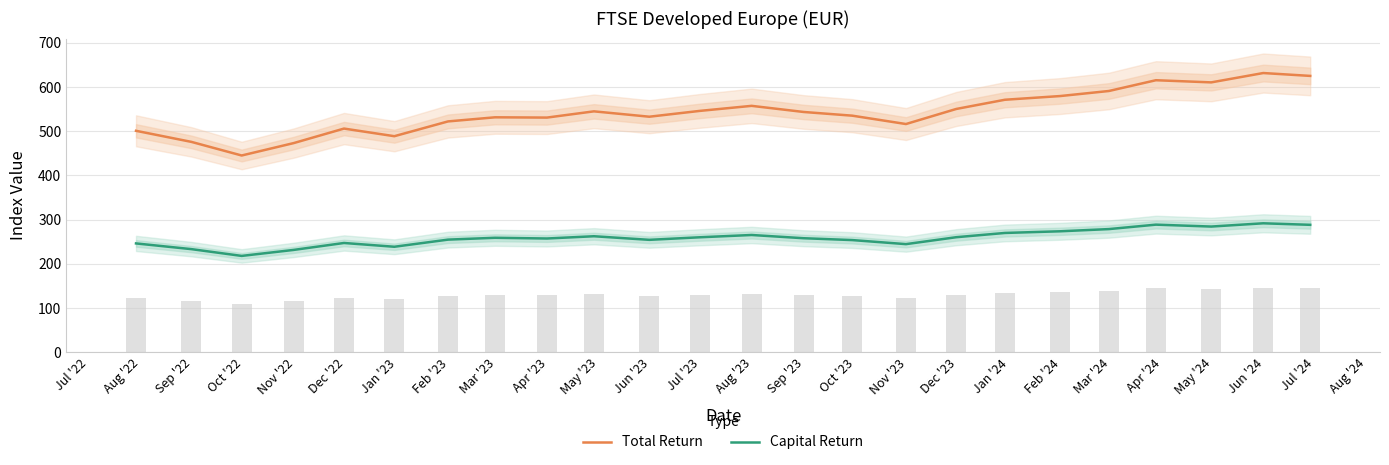

What is the lowest value of the Total Return series?

445.2